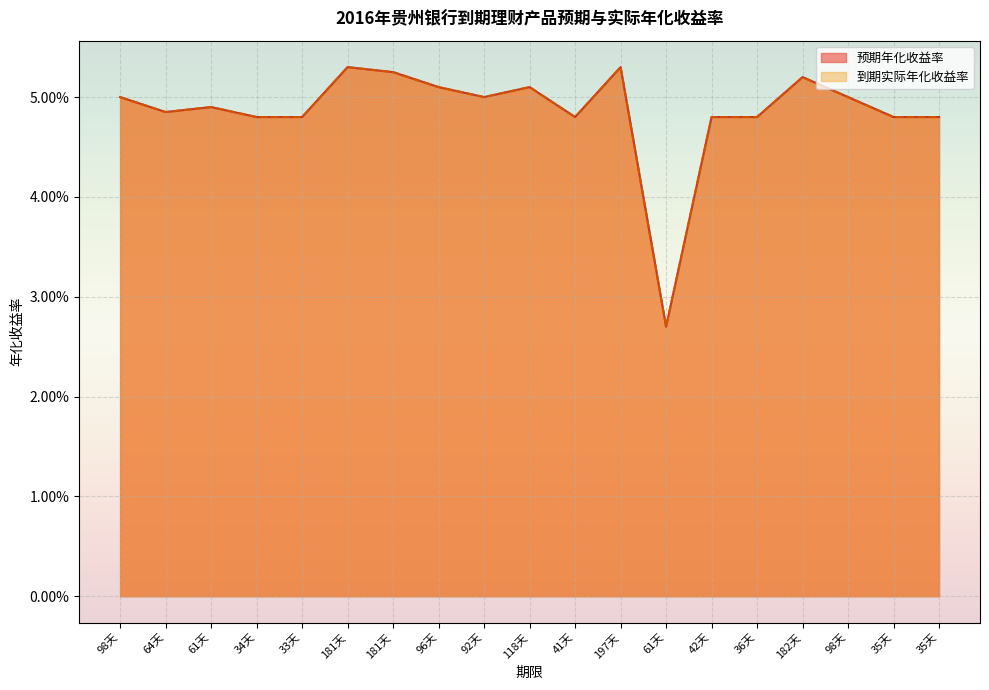

At how many categories does at least one series exceed 0?

19